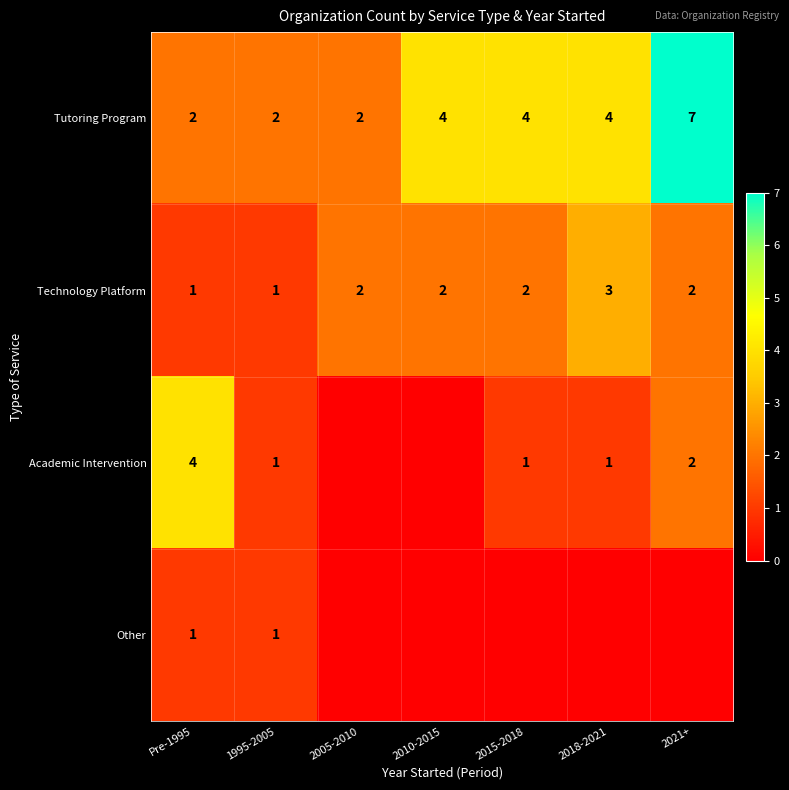

What is the sum of all Technology Platform values?

13